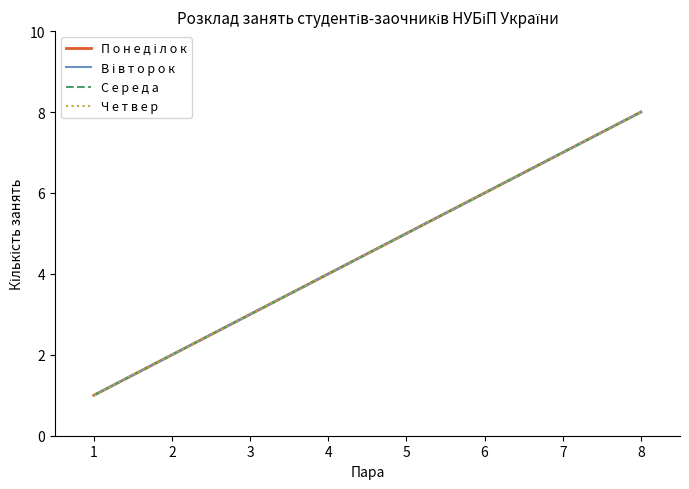

Reading left to right, extract all data points from this chart.

П о н е д і л о к: 1	2	3	4	5	6	7	8
В і в т о р о к: 1	2	3	4	5	6	7	8
С е р е д а: 1	2	3	4	5	6	7	8
Ч е т в е р: 1	2	3	4	5	6	7	8